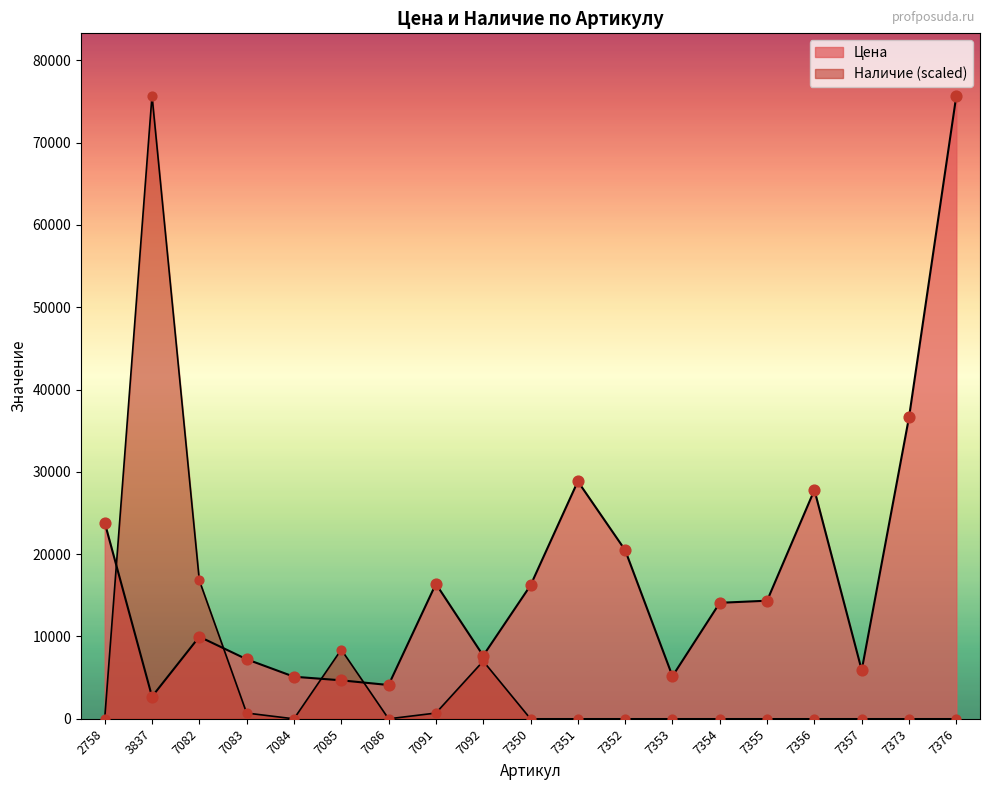

Which series has the widest spread of Y values?

Наличие